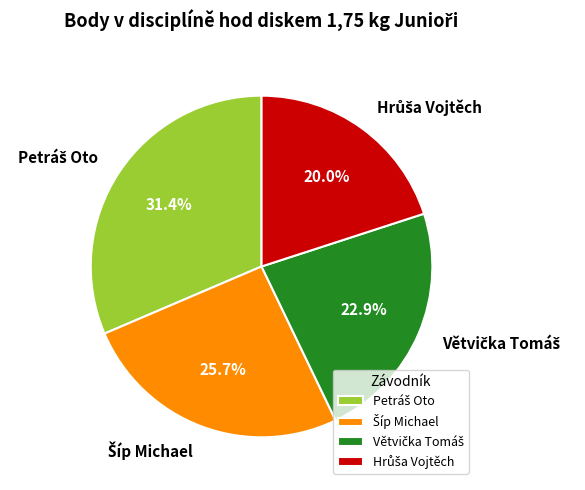

Count the number of slices in the pie.

4